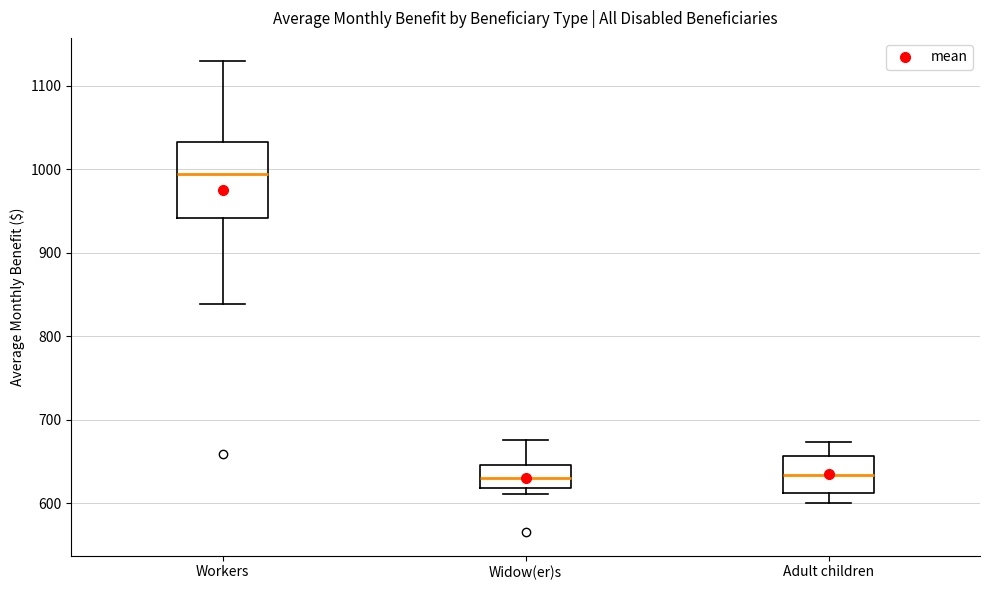

Where does the upper whisker of the box for Adult children end on the y-axis? The values are not printed on the chart, so give them approximately, as read against the axis.

670